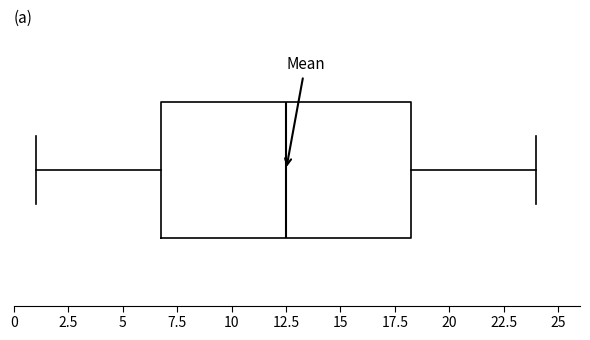

Read this box plot against the x-axis: the position of the median line, the range covered by the box, and the ends of both whiskers. The values are not printed on the chart, so give them approximately, as read against the axis.

median 12.5, box 7.0 to 18.5, whiskers 1.0 to 24.0